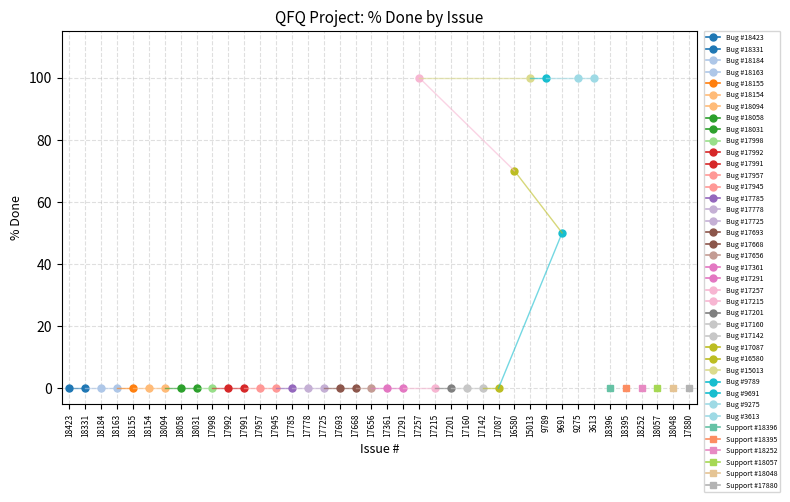

Which series has the largest range (max minus min)?

Bug